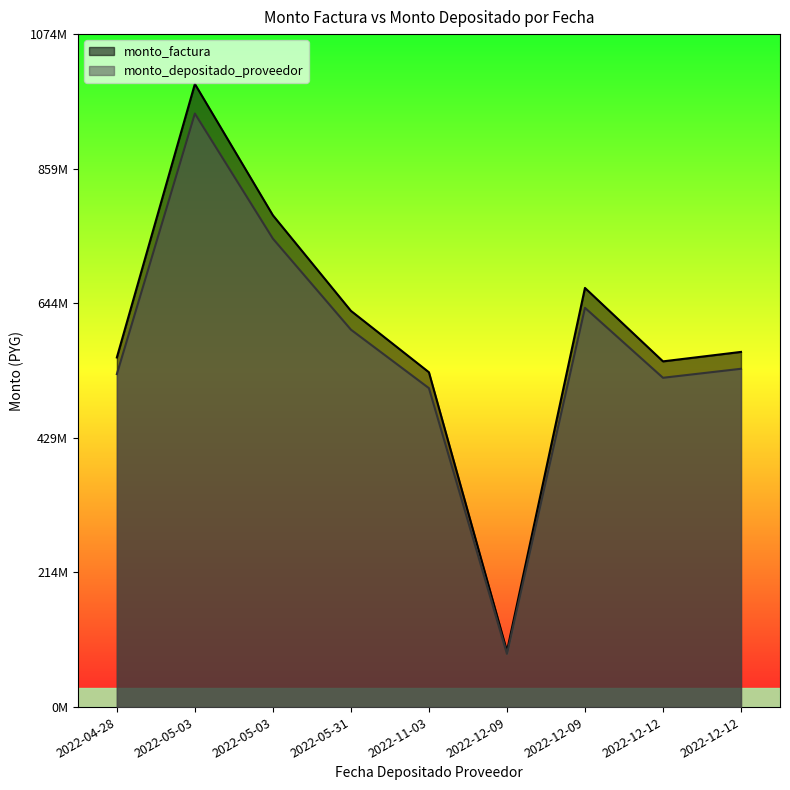

True or false: monto_factura has more than 2 points higher than both neighbors.

False